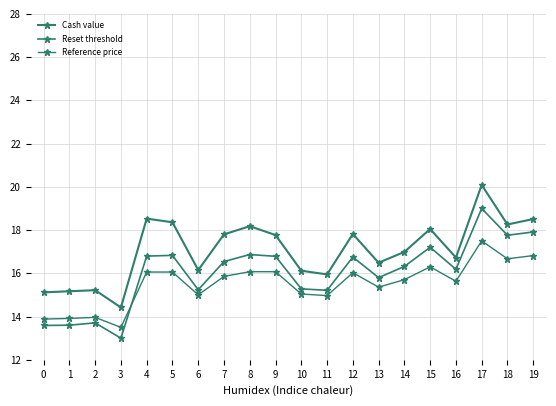

At which category does the chart reach its peak across all series?

17